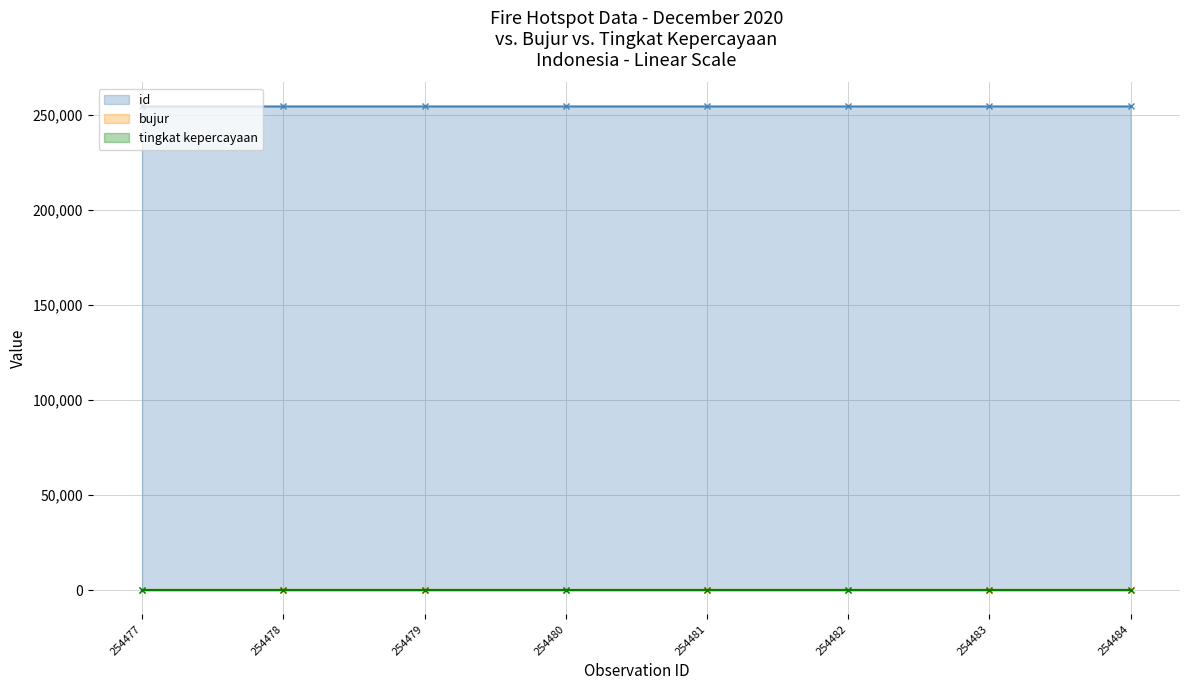

What is the average value of the bujur series?

106.1